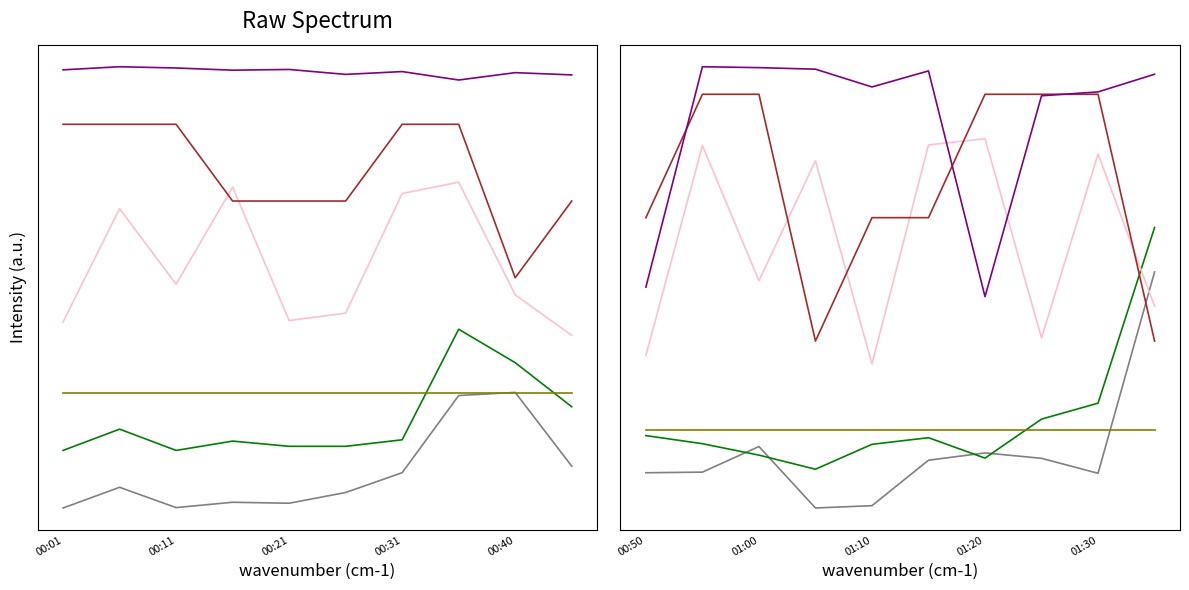

What are all the series names shown in the legend?

SDS_P1, SDS_P2, Min_cycle, Max_cycle, Signal, Samples